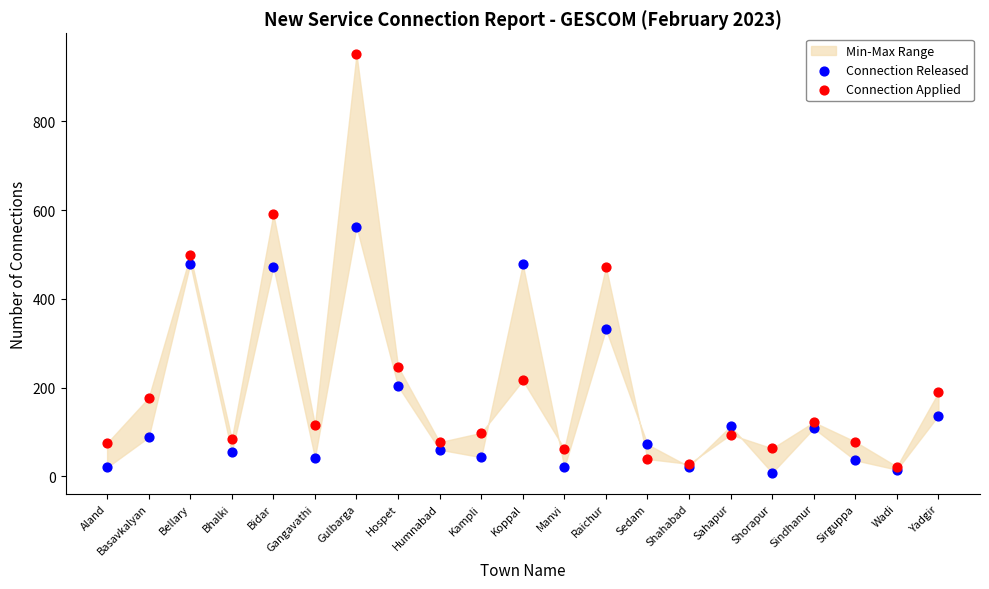

Which series has the widest spread of Y values?

Connection Applied